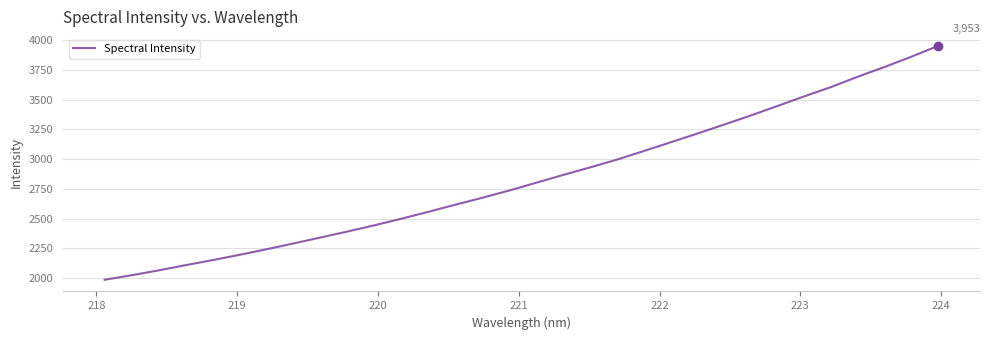

What is the difference between the maximum and minimum values?

1966.4